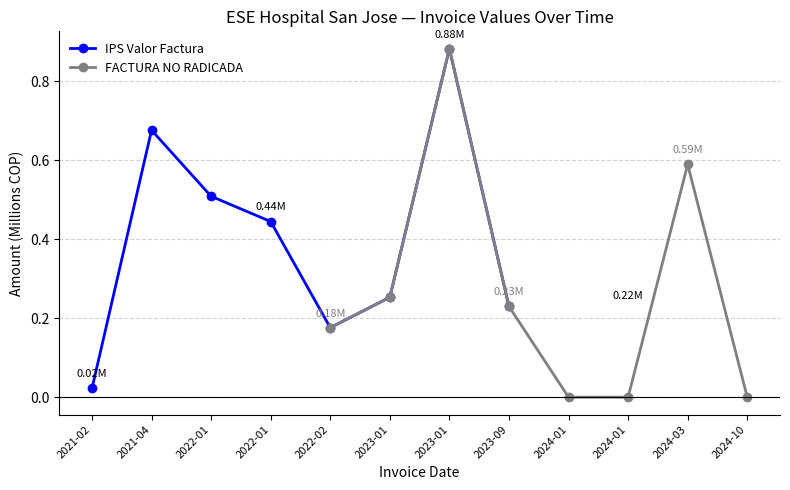

The value of IPS Valor Factura at 2022-01 is 0.5. True or false?

True